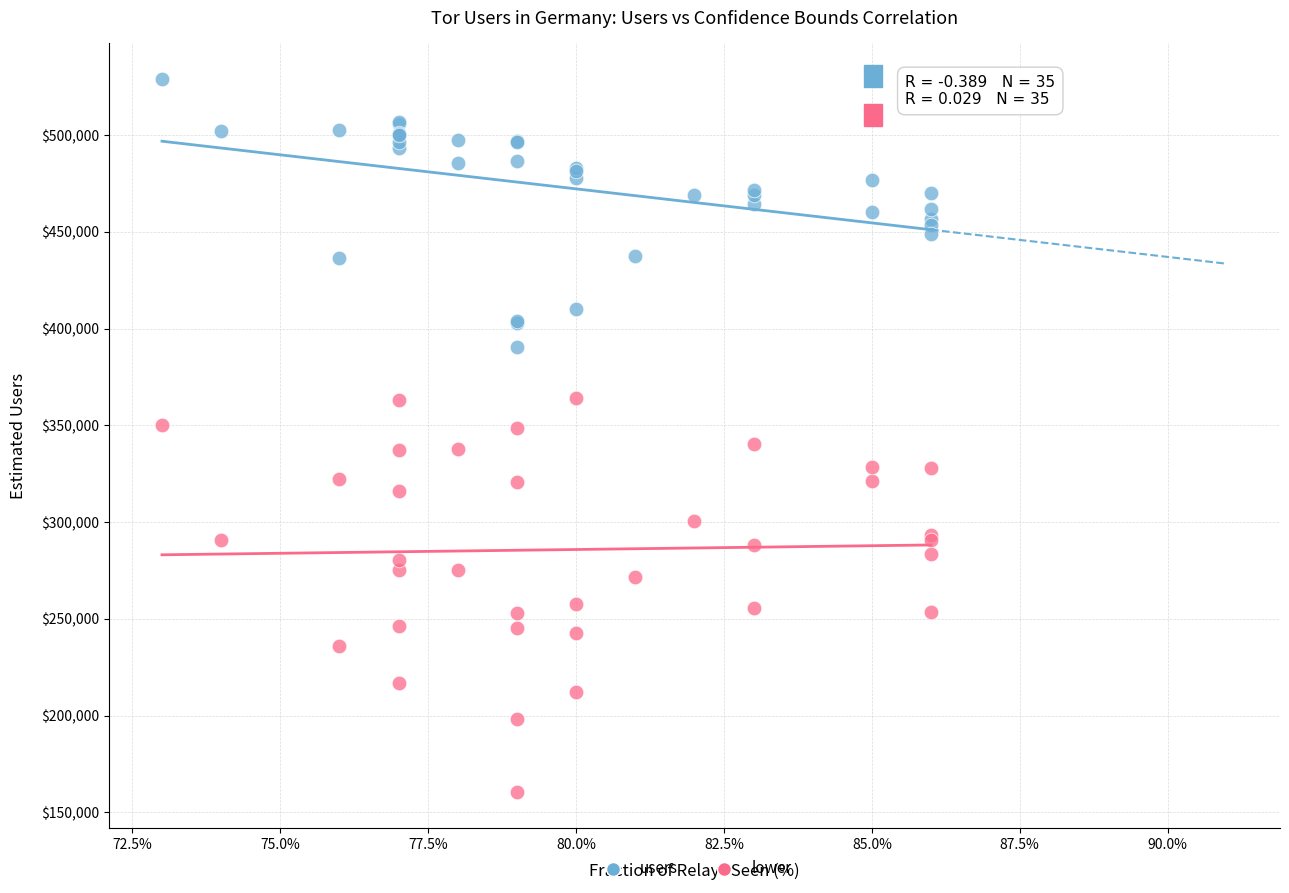

Which series reaches the minimum Y coordinate?

lower